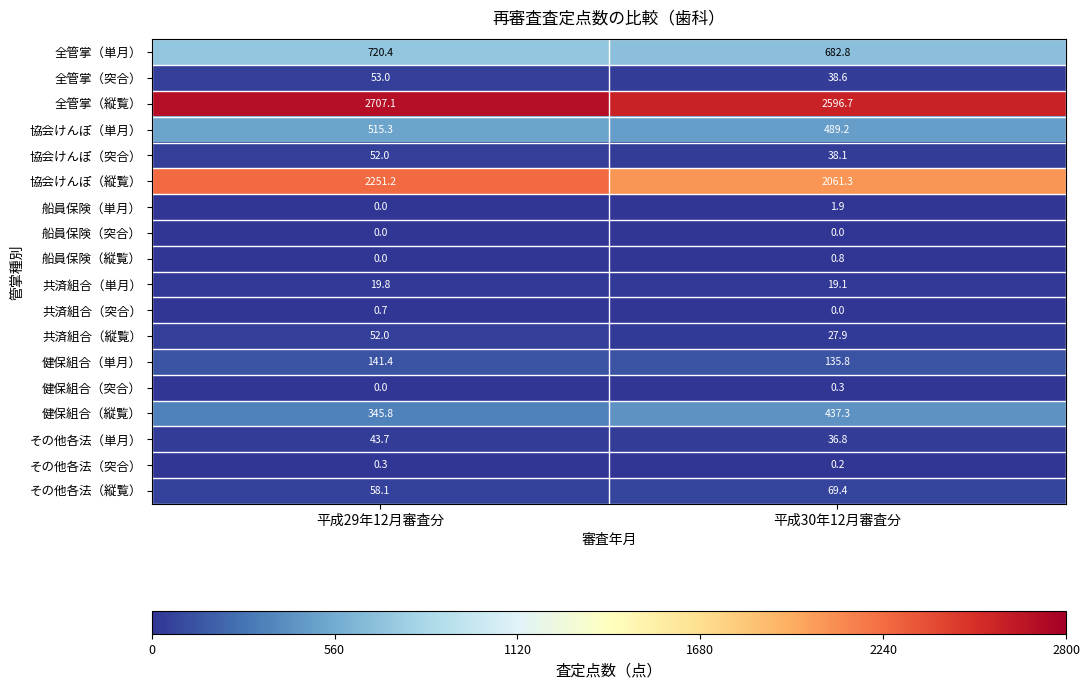

The value of 全管掌（突合） at 平成29年12月審査分 is 53.0. True or false?

True